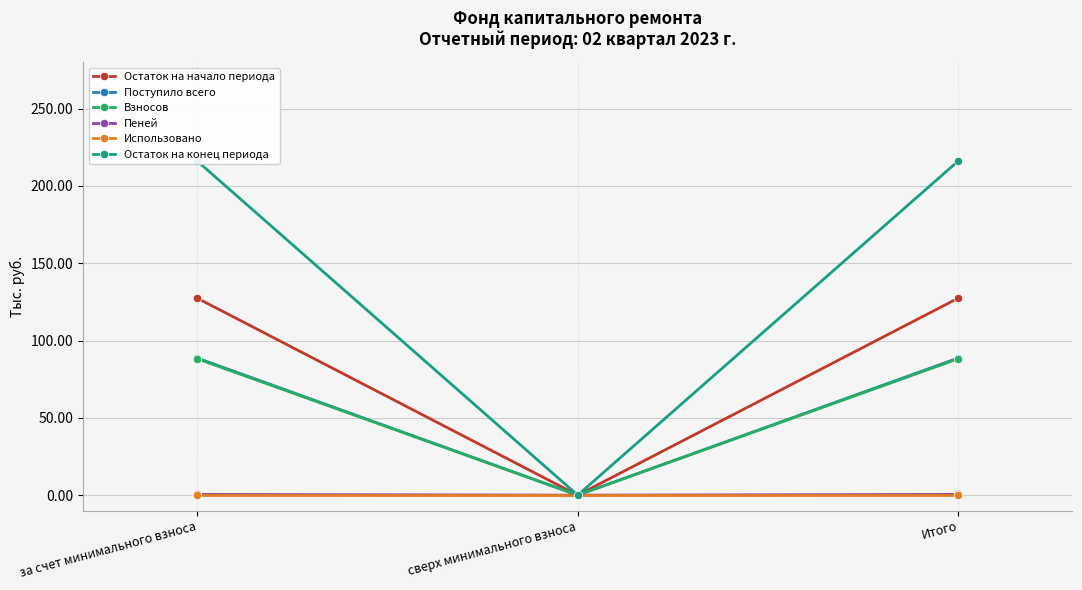

How many series are shown in this chart?

6